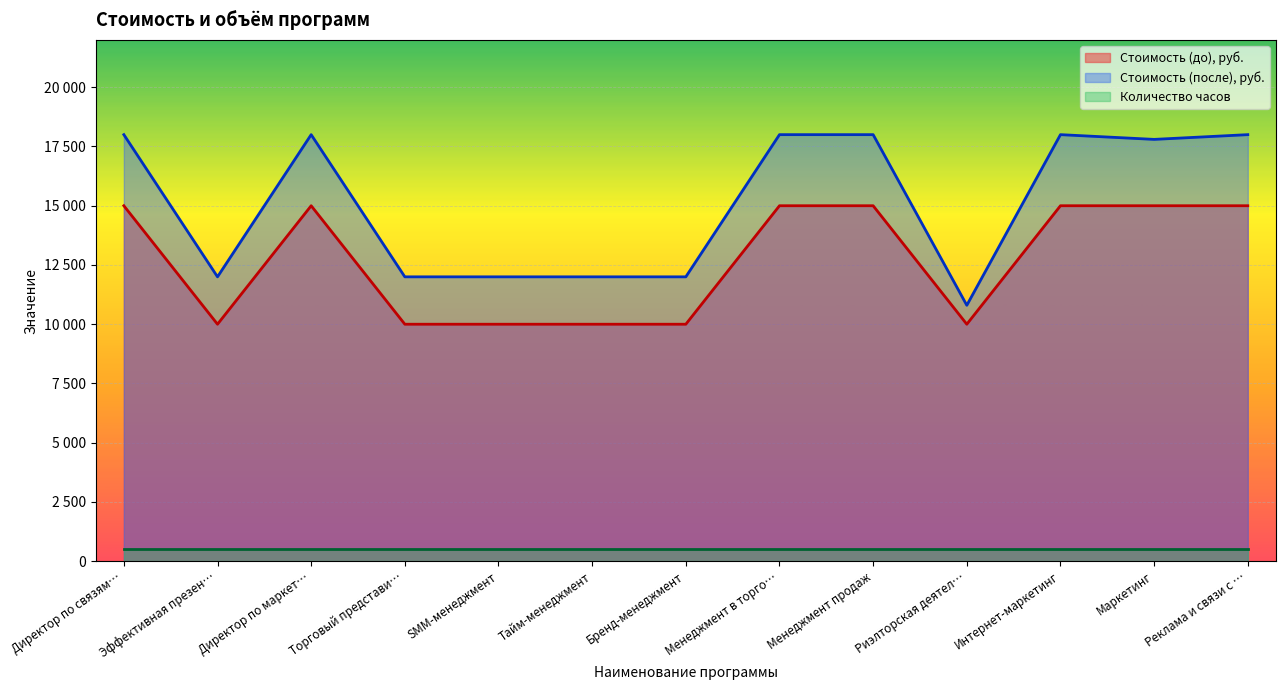

What are all the series names shown in the legend?

Стоимость (до), руб., Стоимость (после), руб., Количество часов